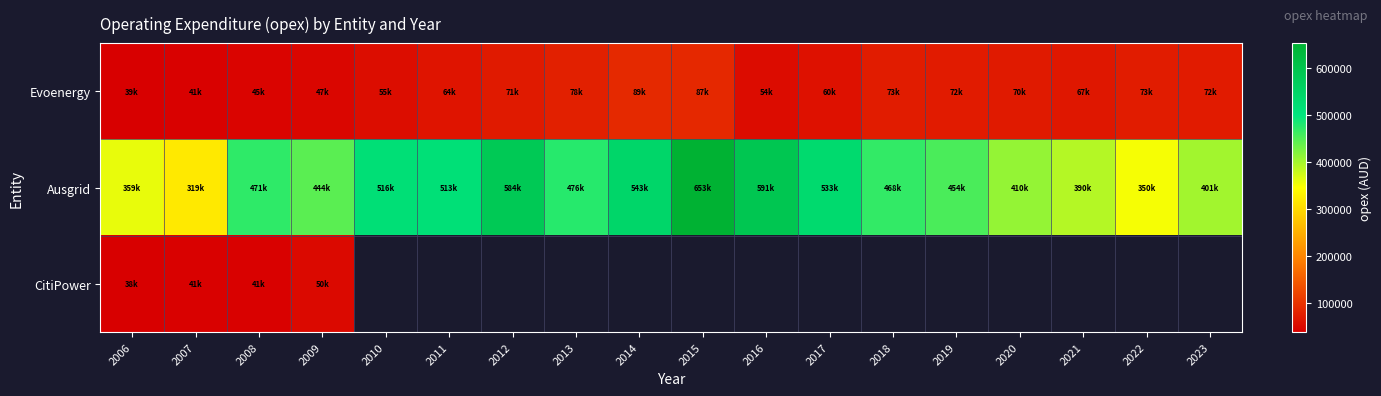

Rank the series by their maximum value, from highest to lowest.

Ausgrid, Evoenergy, CitiPower